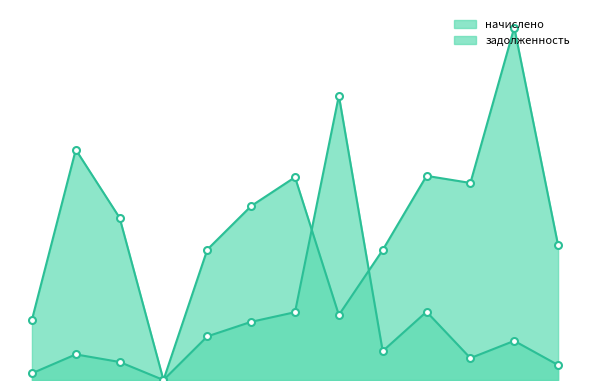

True or false: начислено and задолженность intersect in this chart.

True